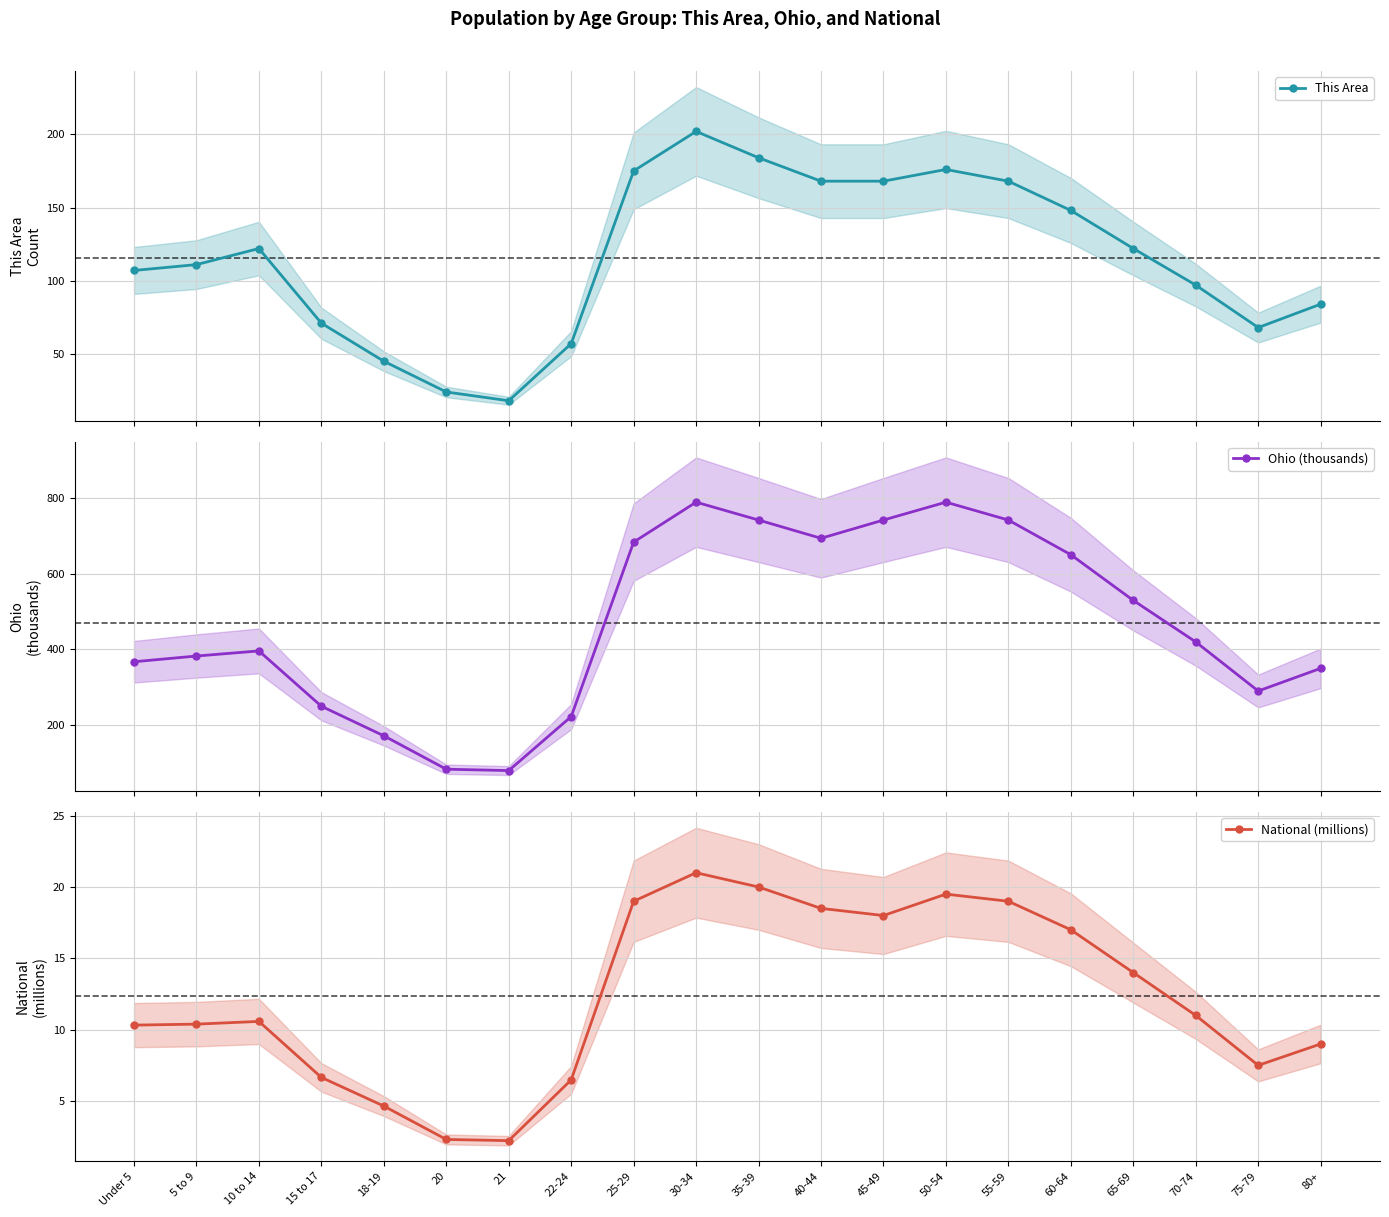

At which label does National (millions) first exceed 11?

25-29